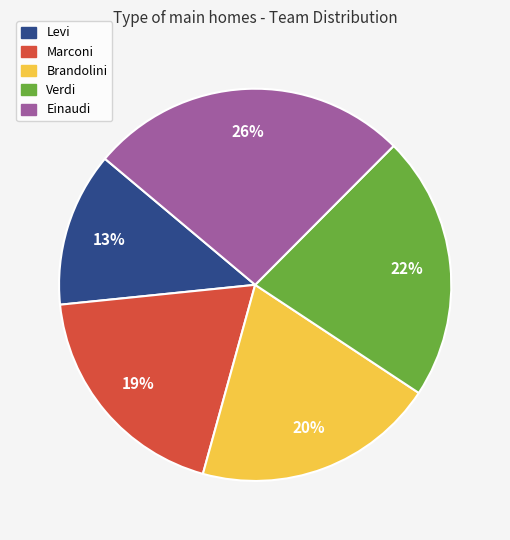

Does Brandolini represent more than half of the total?

No